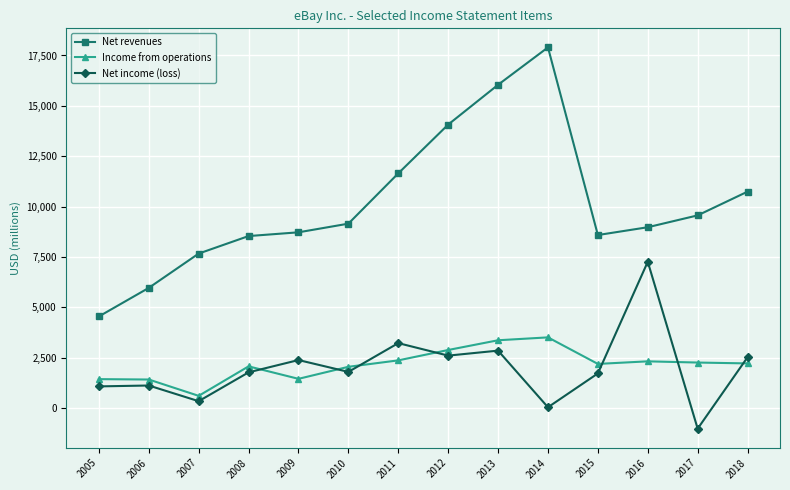

What are all the series names shown in the legend?

Net revenues, Income from operations, Net income (loss)